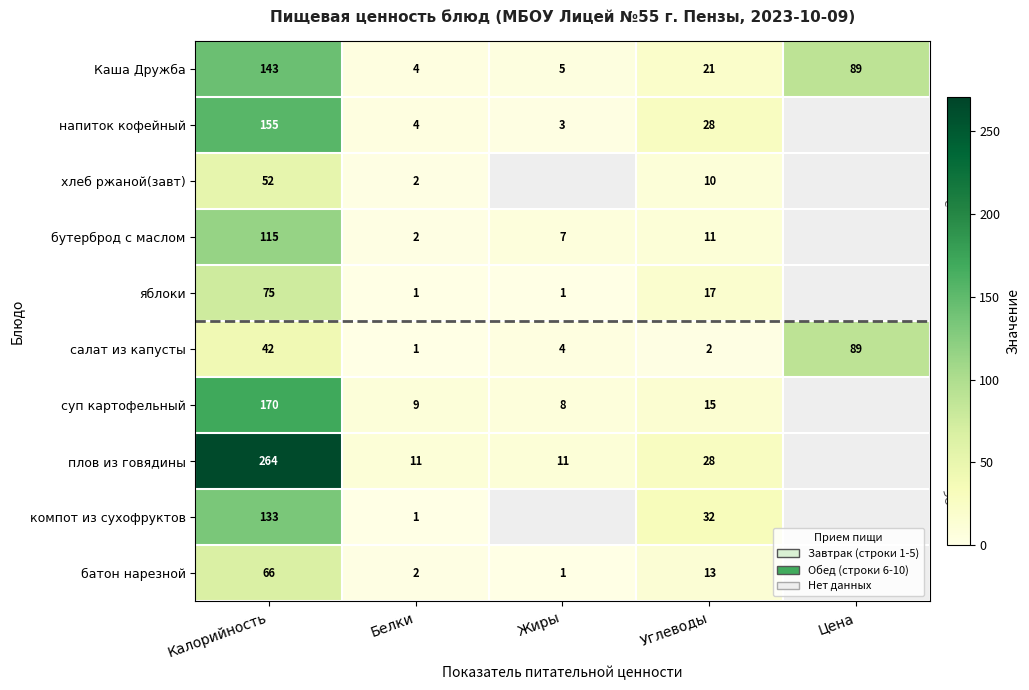

At which label is салат из капусты closest to 45?

Калорийность